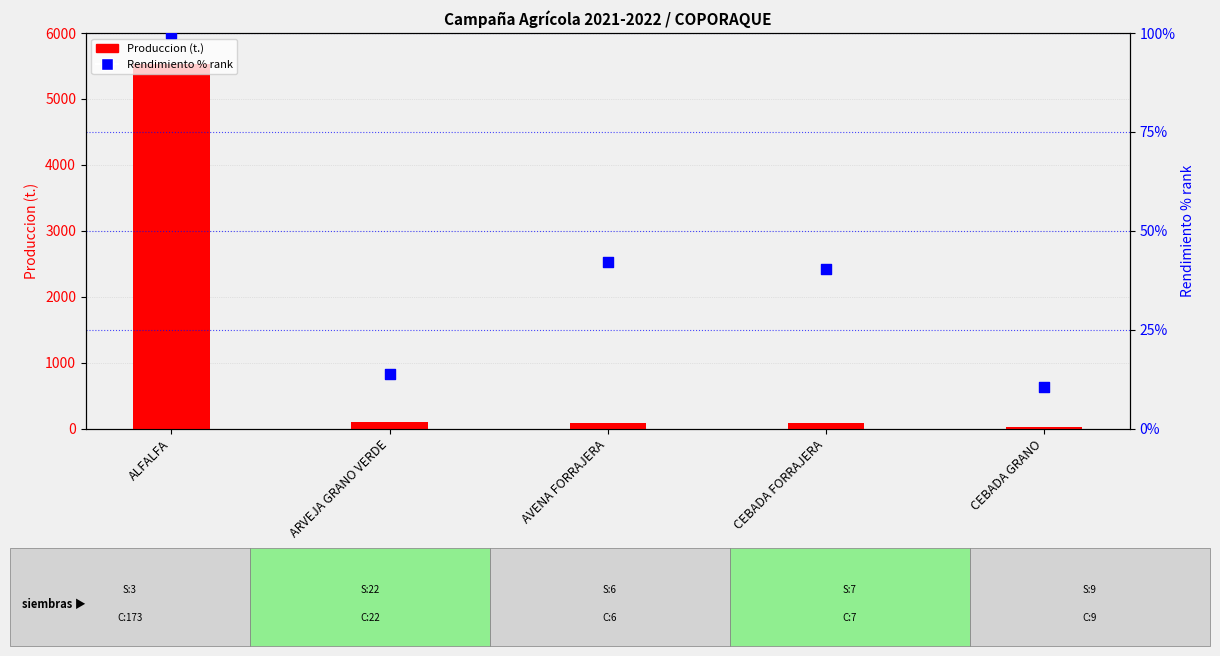

What is the total value across all series at CEBADA GRANO?

40.6